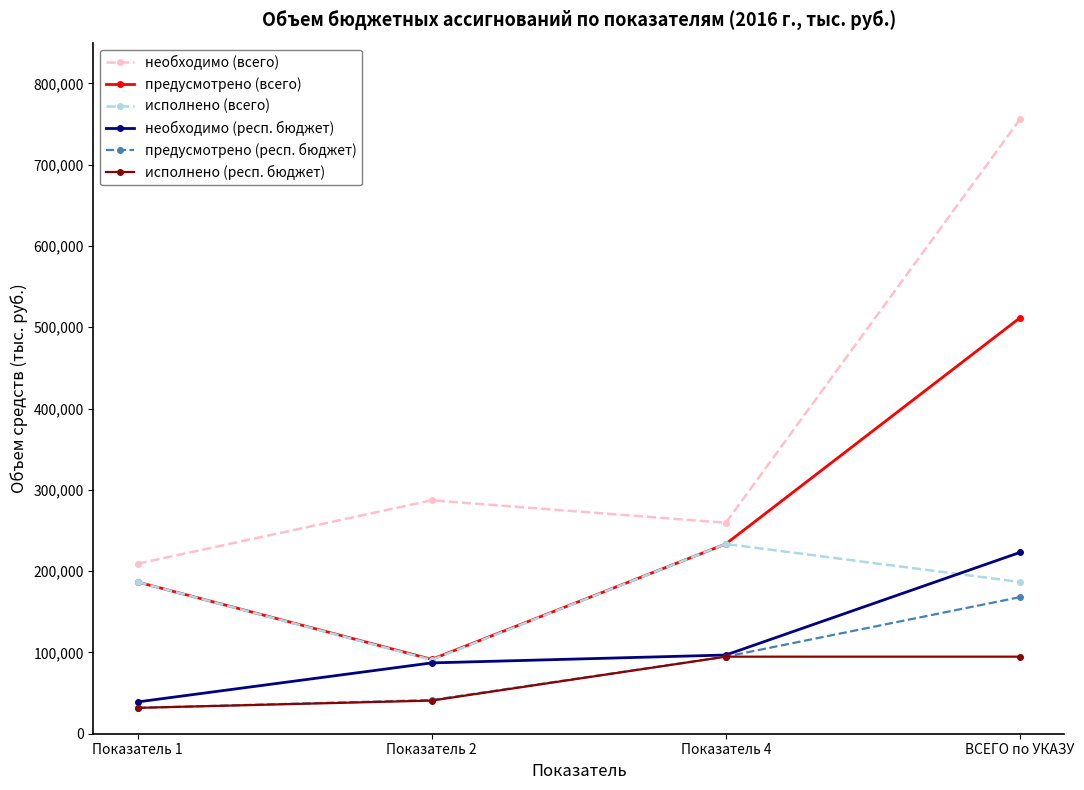

Where does the исполнено (респ. бюджет) series first go above 94769?

Показатель 4